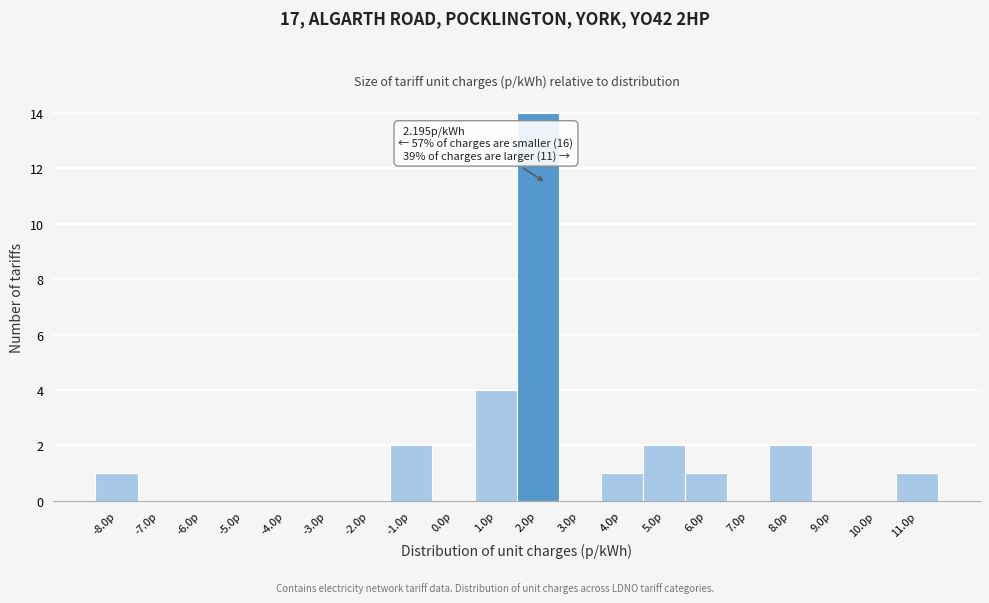

Over which range of the x-axis is the bar tallest?

1.5 to 2.5